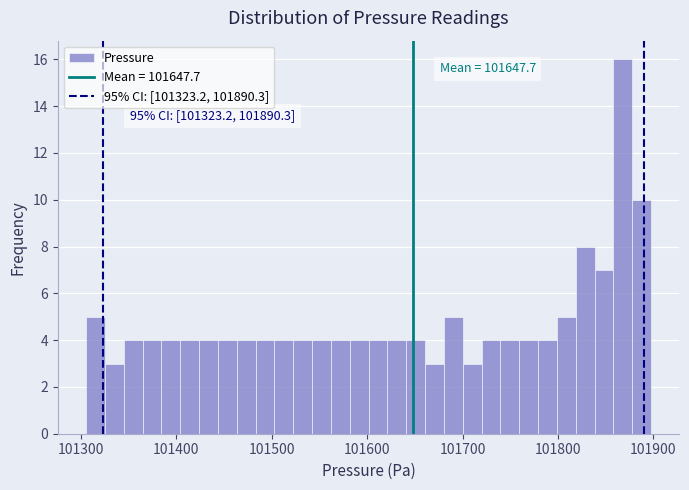

Around what value on the x-axis is the tallest bar? Give the approximate position of its centre, as read against the axis.

101870